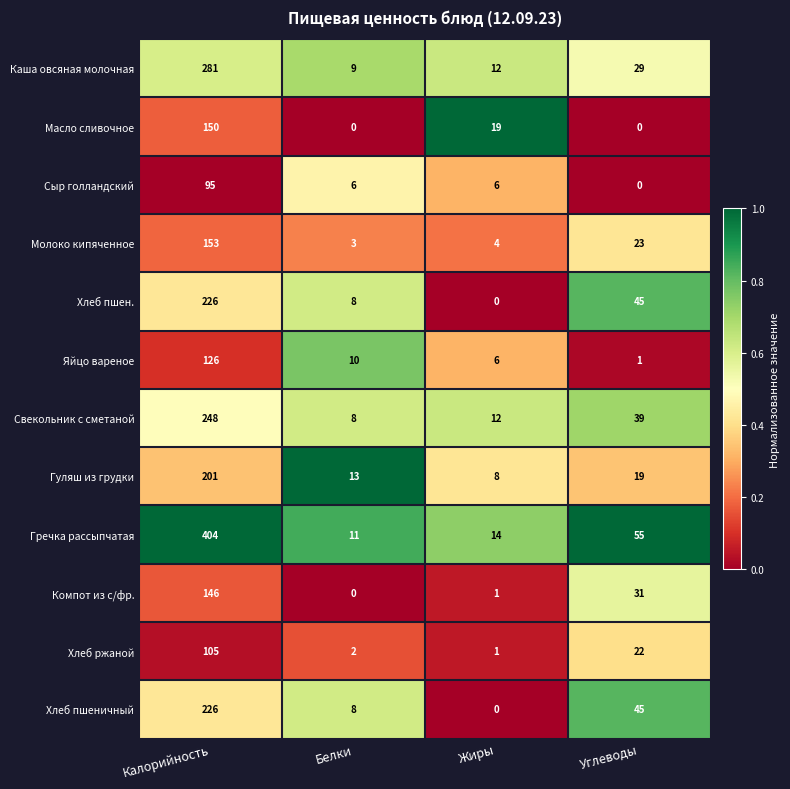

What is the spread (max minus min) of values at Белки?

13